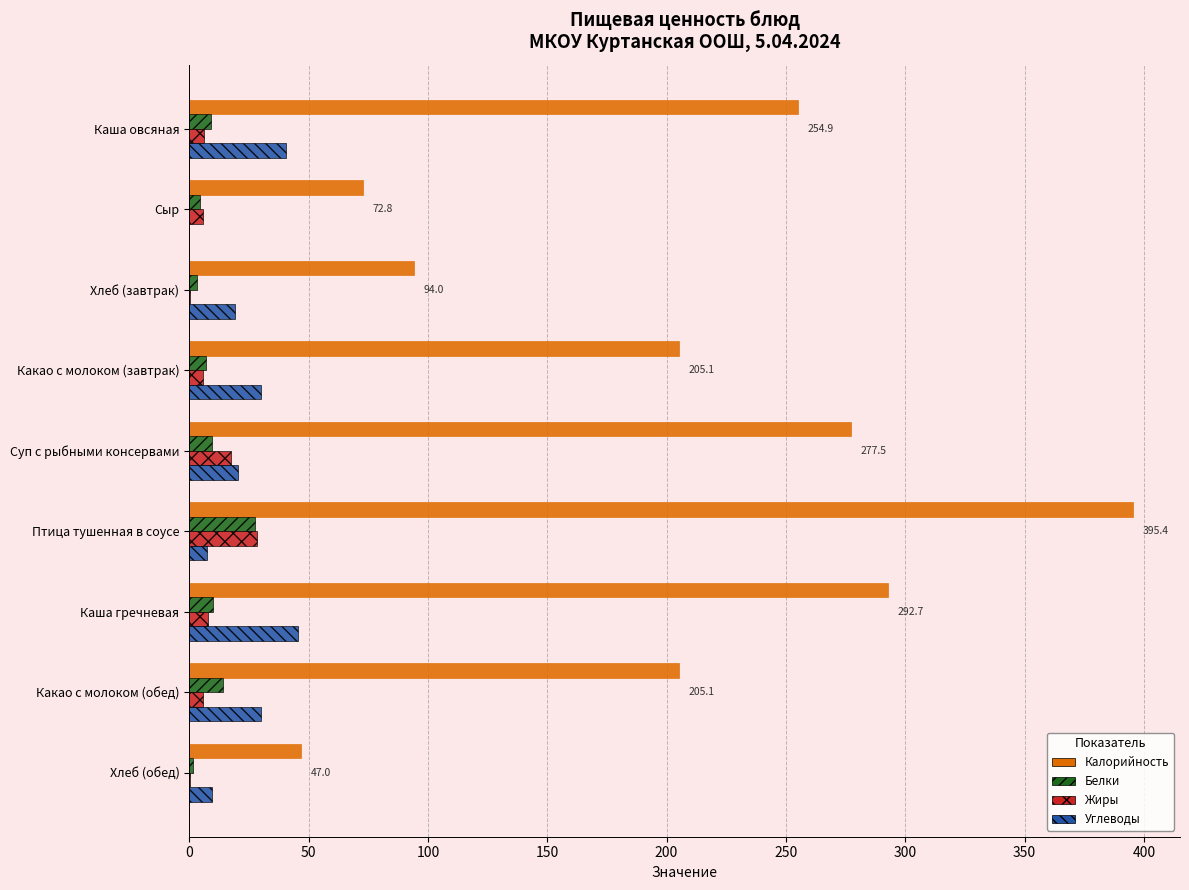

Which series changed the most between Какао с молоком (завтрак) and Птица тушенная в соусе?

Калорийность